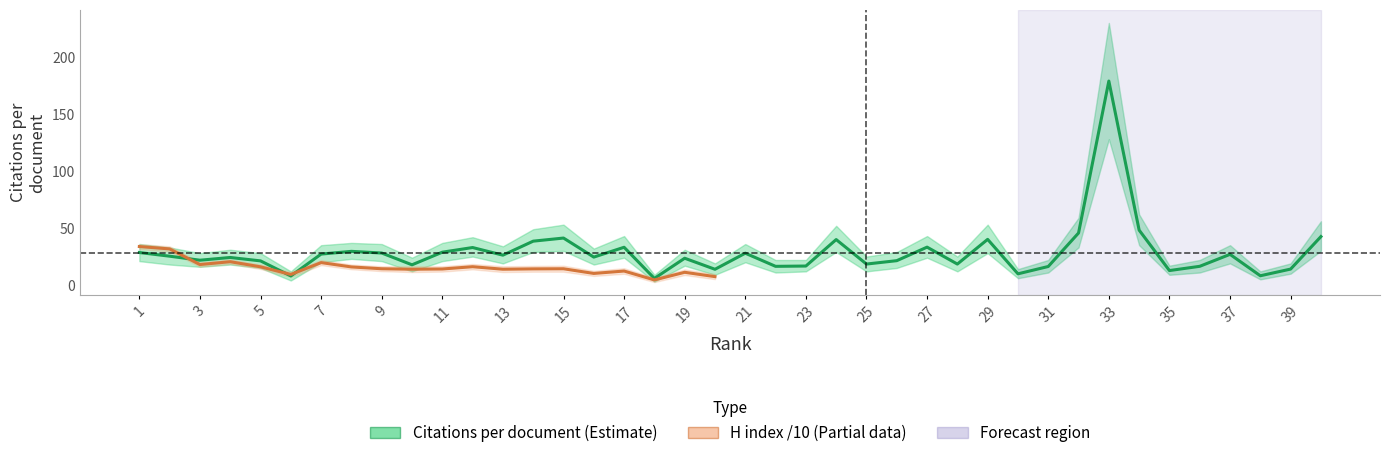

What is the minimum value shown in the chart?

5.8